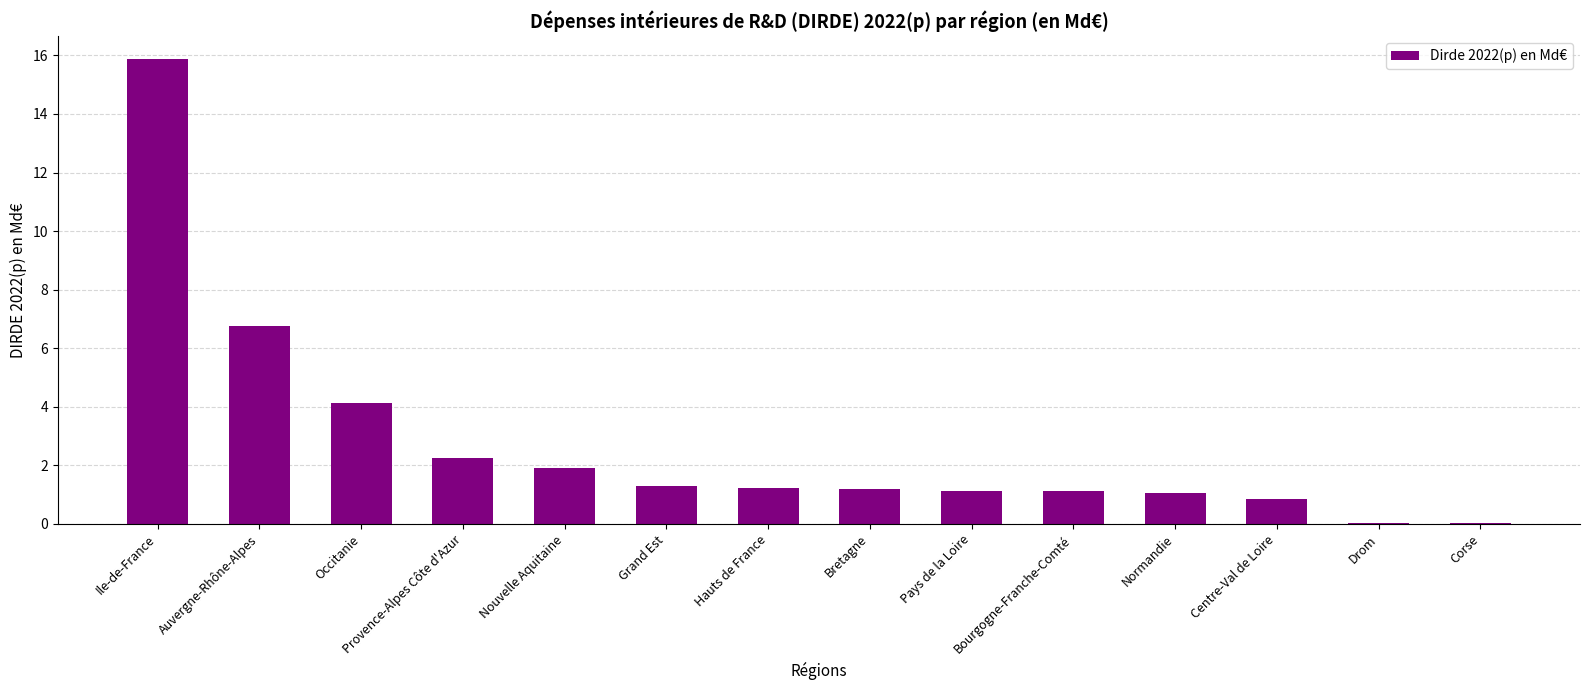

Count the number of data series in this chart.

1